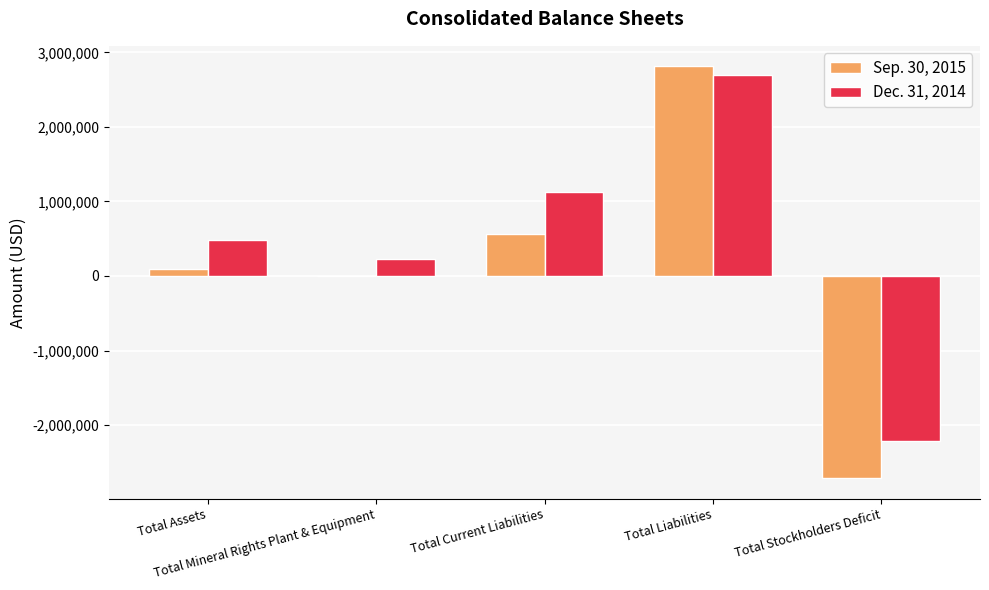

The value of Sep. 30, 2015 at Total Stockholders Deficit is -3679045. True or false?

False